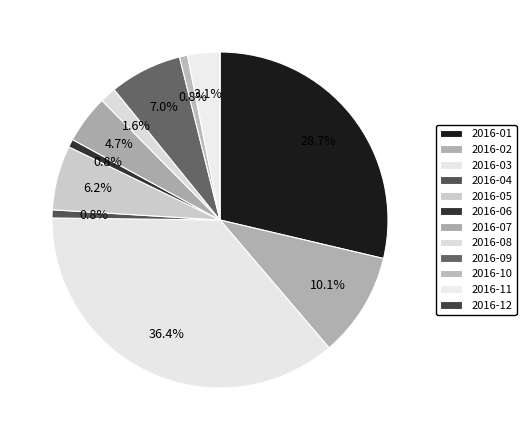

To the nearest percent, what percentage of the pie is 2016-06?

1%